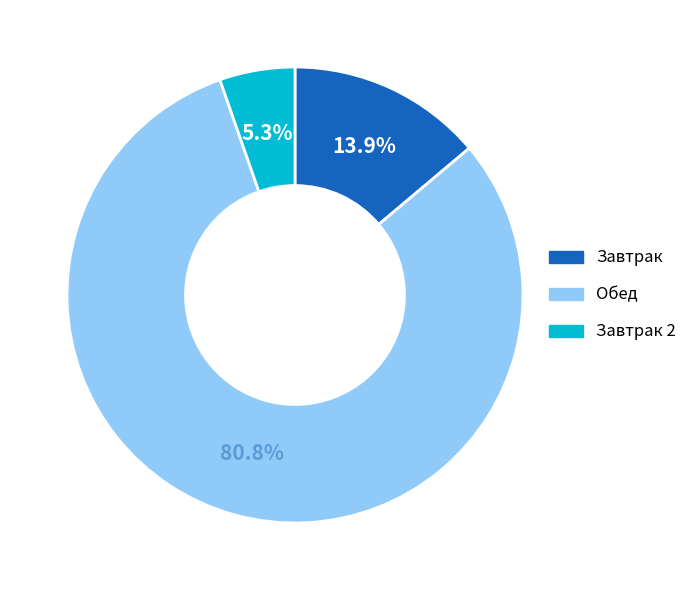

What percentage do Завтрак 2 and Завтрак together represent?

19.2%